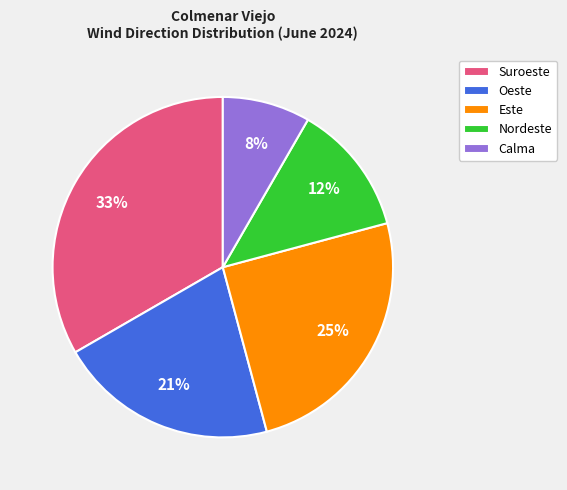

To the nearest percent, what is the difference between the largest and smallest slice percentages?

25%